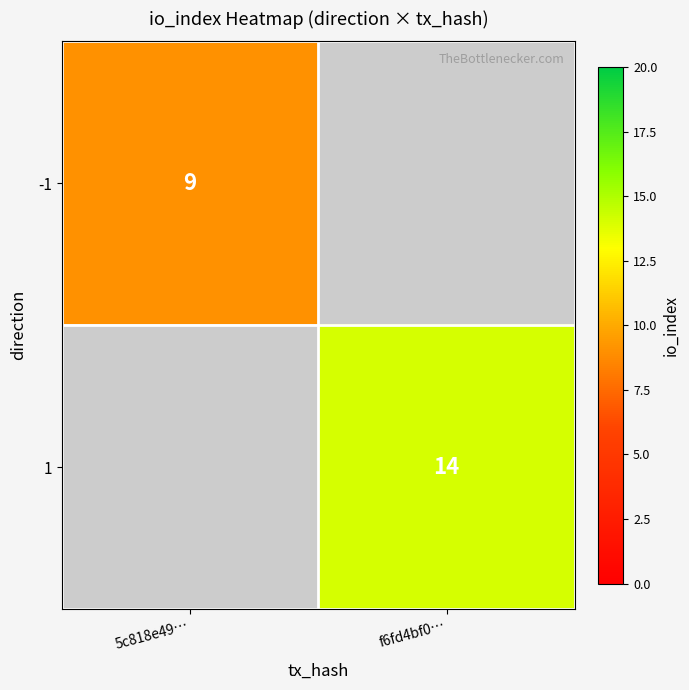

True or false: 1 has a value of 22 at f6fd4bf0….

False